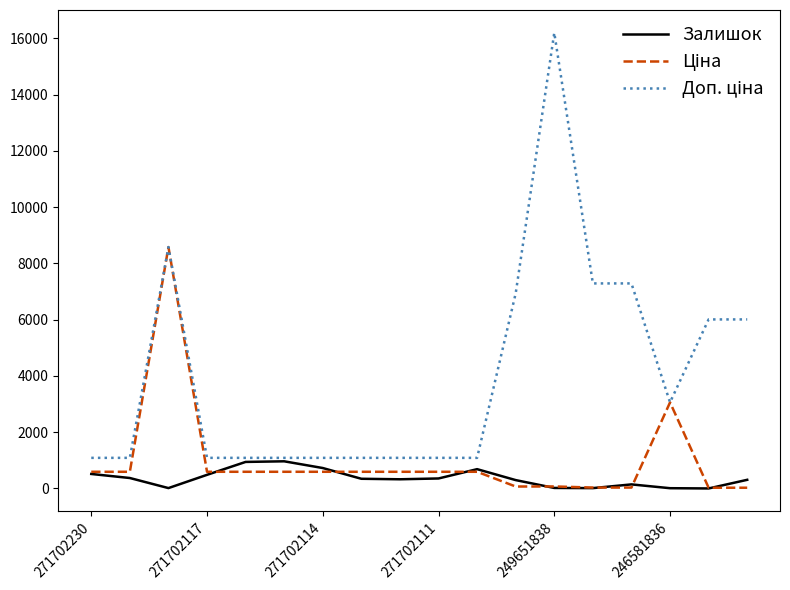

What is the greatest value displayed?

16200.0